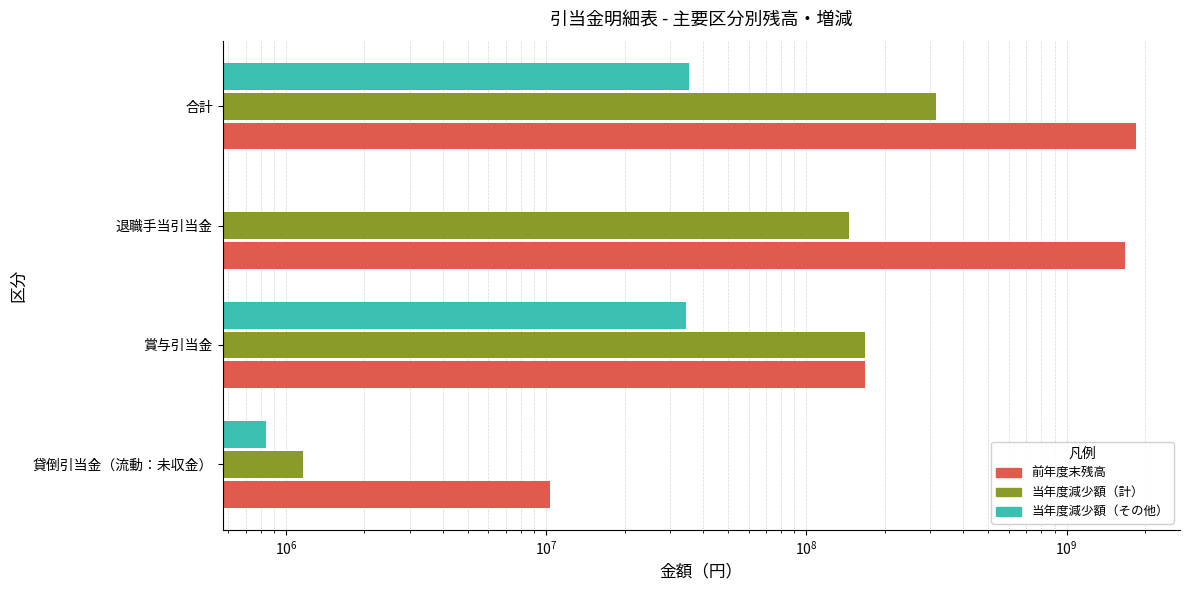

Is it true that 当年度減少額（計） equals 71333879 at 退職手当引当金?

False